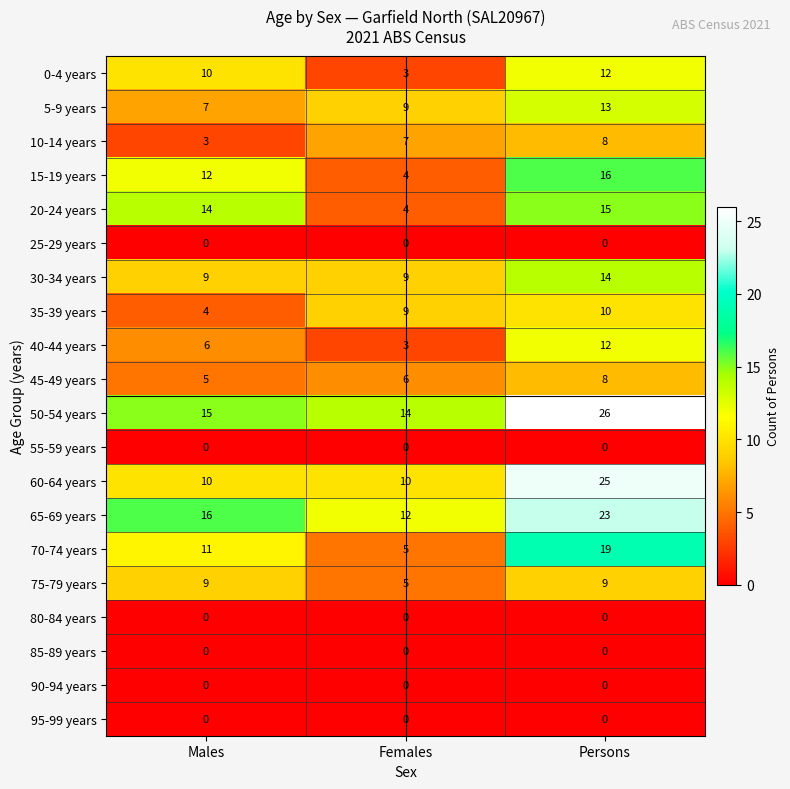

The value of 60-64 years at Females is 3. True or false?

False